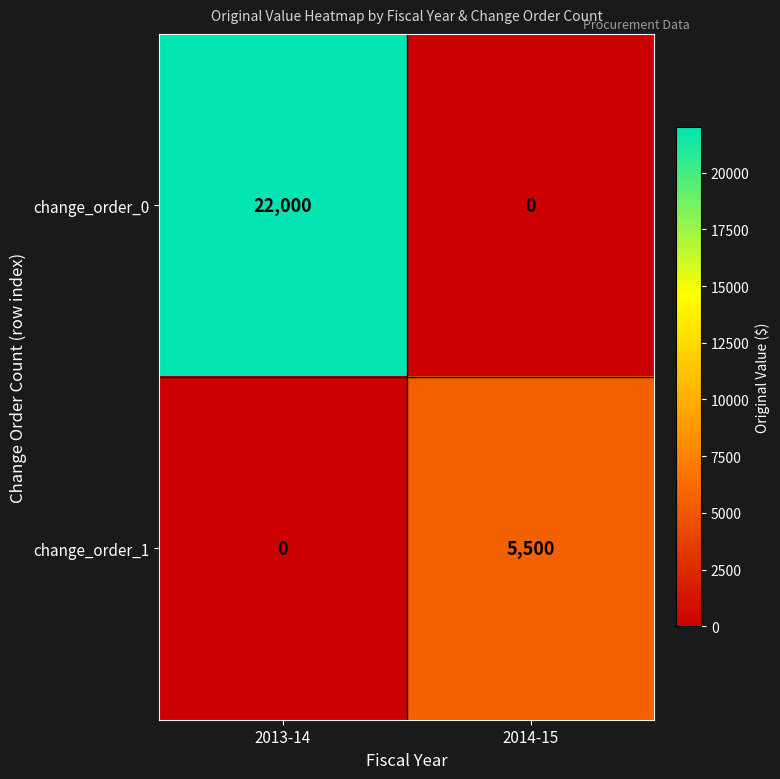

Count the number of categories in the chart.

2